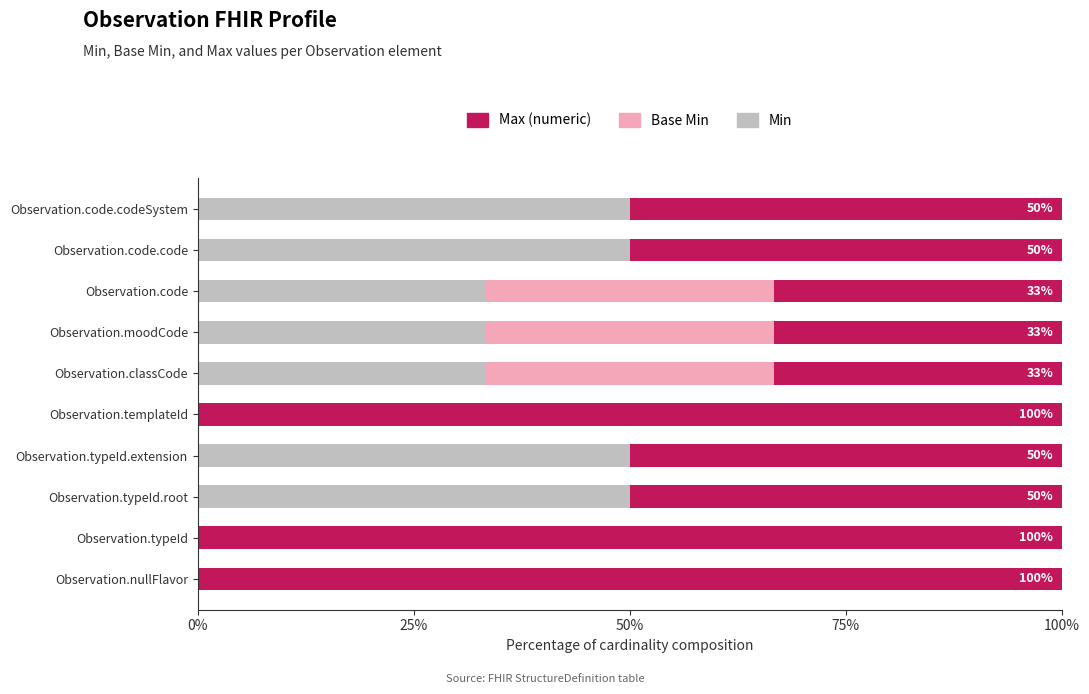

What is the value of the Max (numeric) bar at the 6th from the left?

0.3